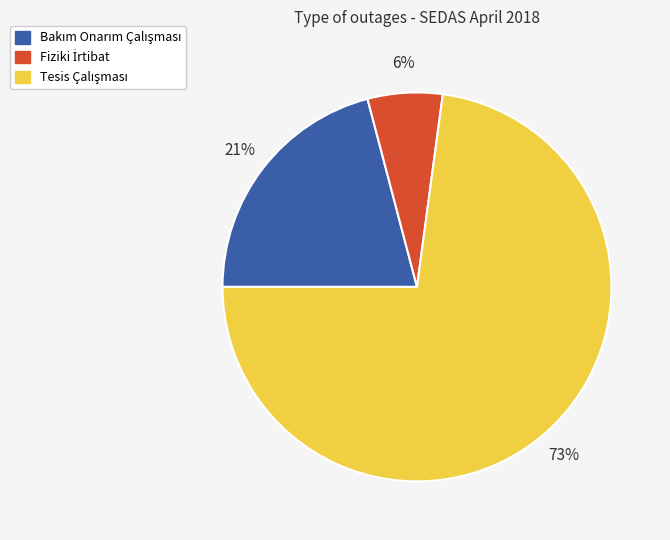

To the nearest percent, what is the difference between the largest and smallest slice percentages?

67%